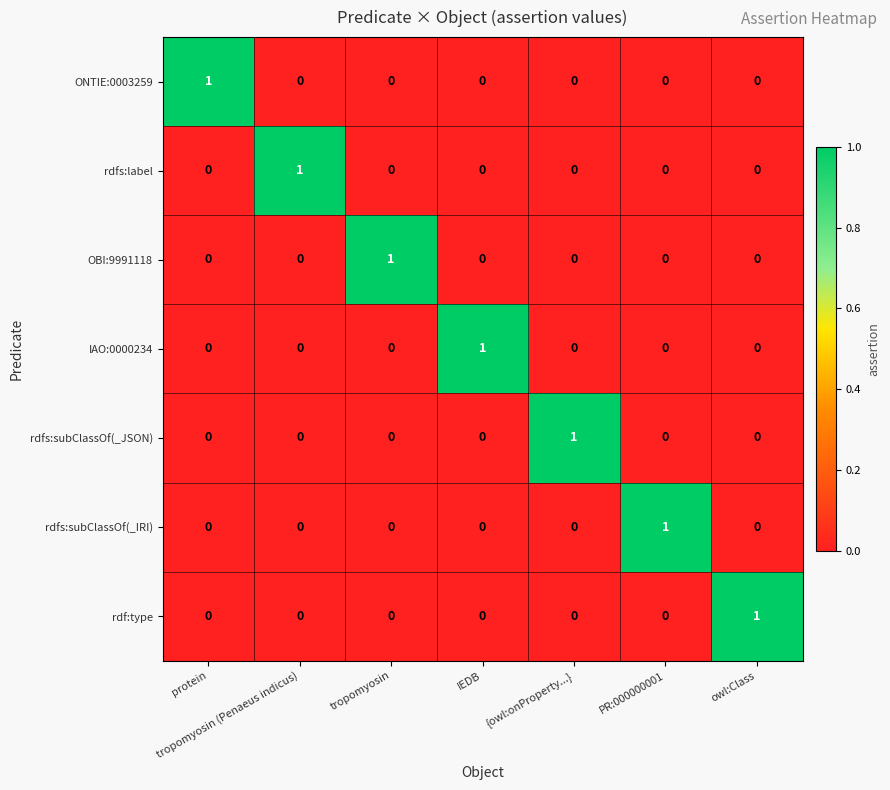

At how many categories does at least one series exceed 0?

7